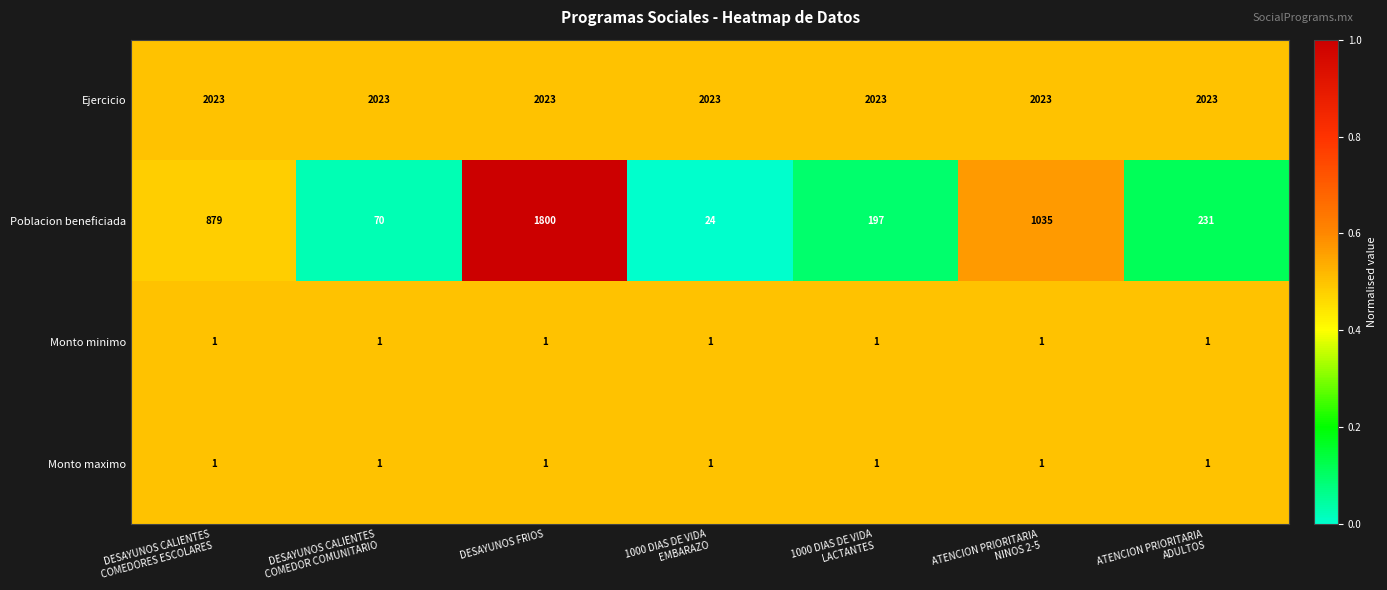

Which series has the largest range (max minus min)?

Poblacion beneficiada